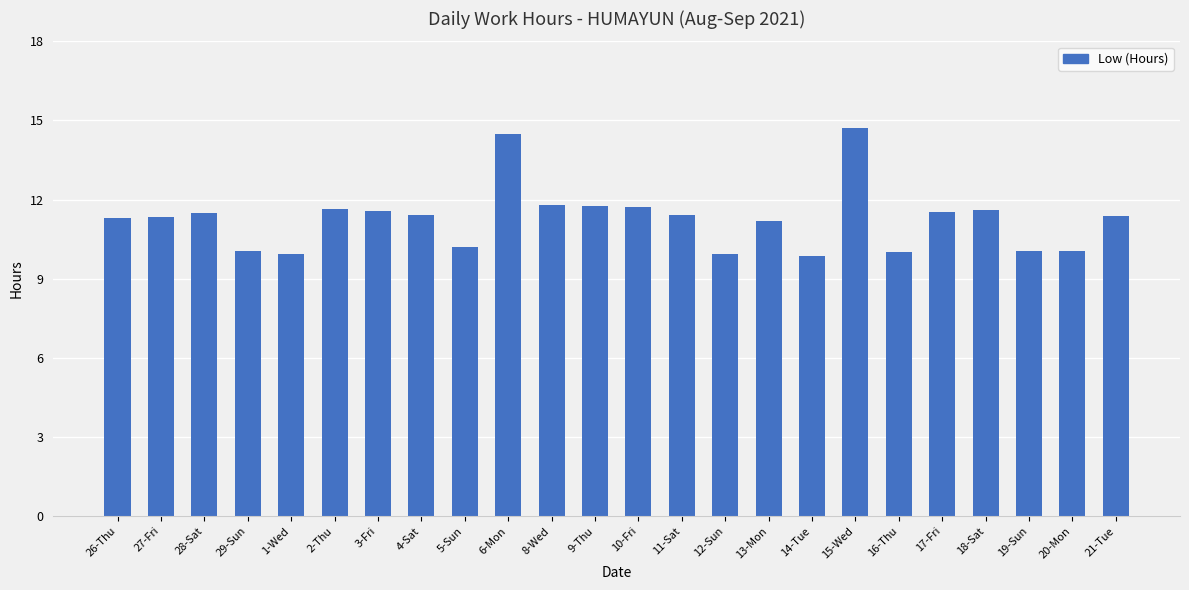

Does the chart contain stacked bars?

No